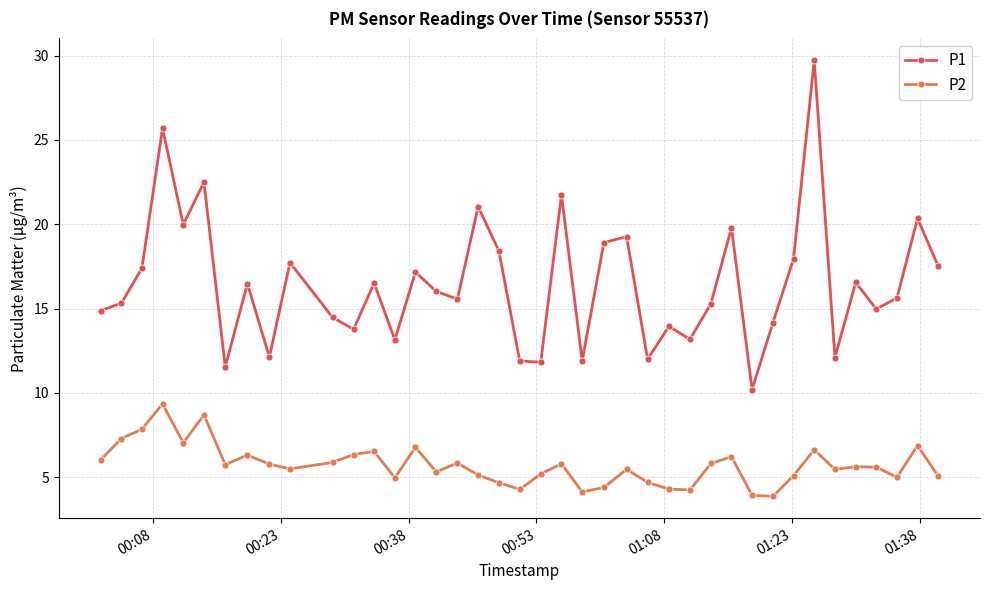

What is the smallest value displayed?

3.9